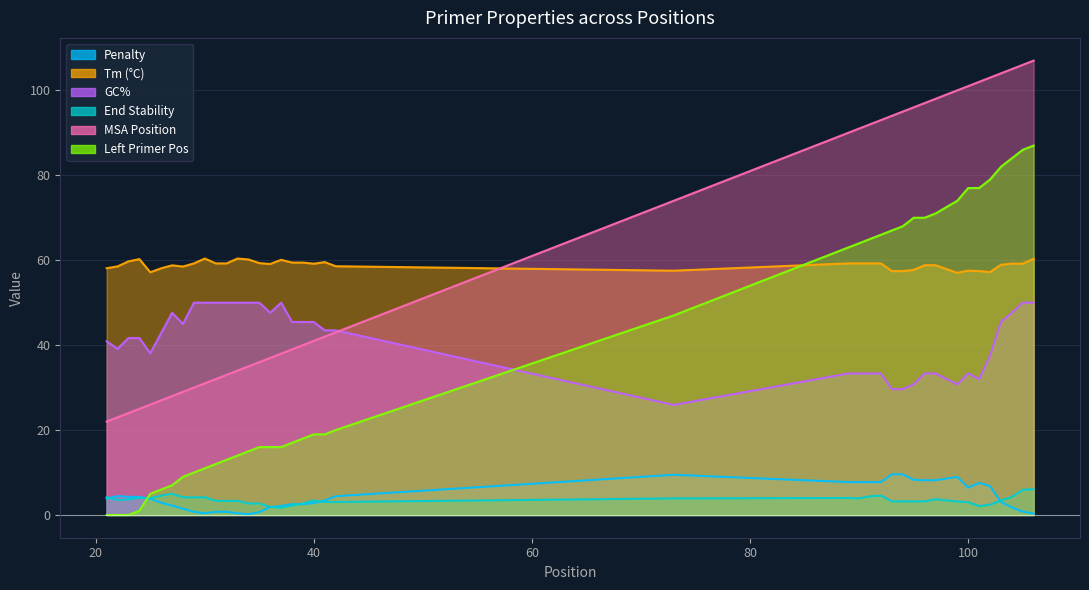

Which series has the widest spread of values?

PRIMER_LEFT_0